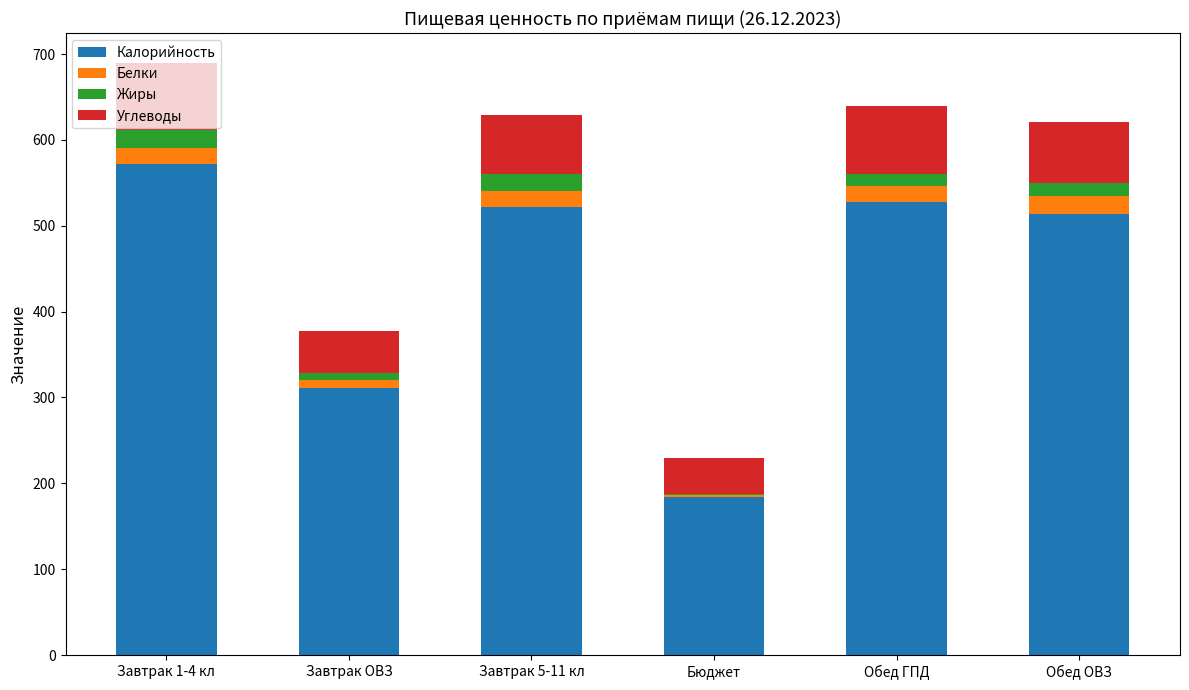

What is the maximum value for Калорийность?

572